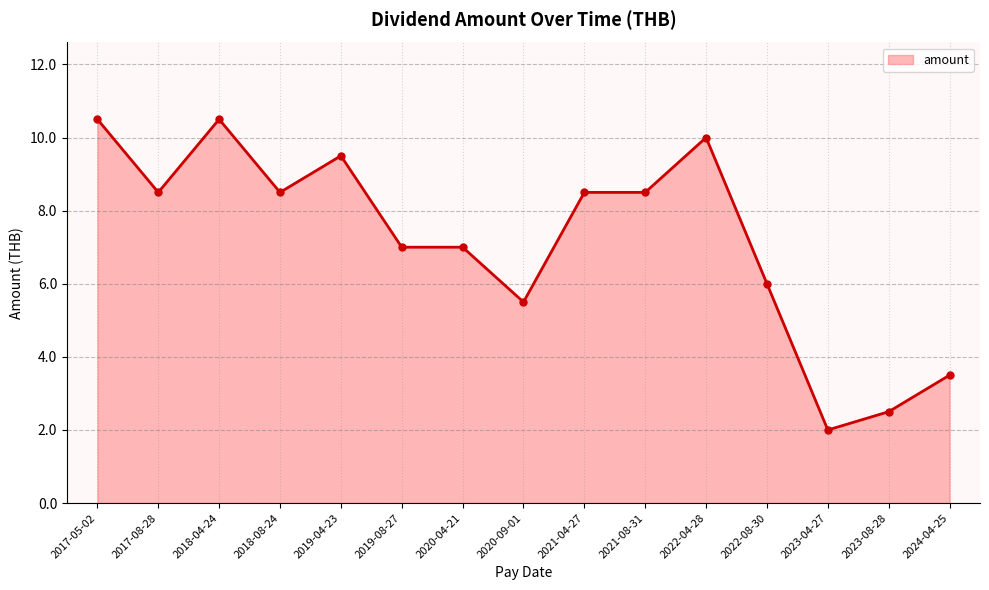

Where does the data first go above 8?

2017-05-02